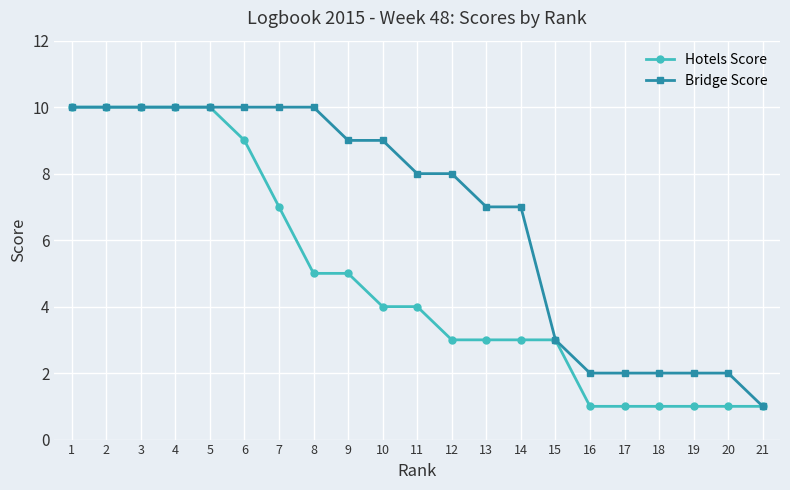

How many series are shown in this chart?

2